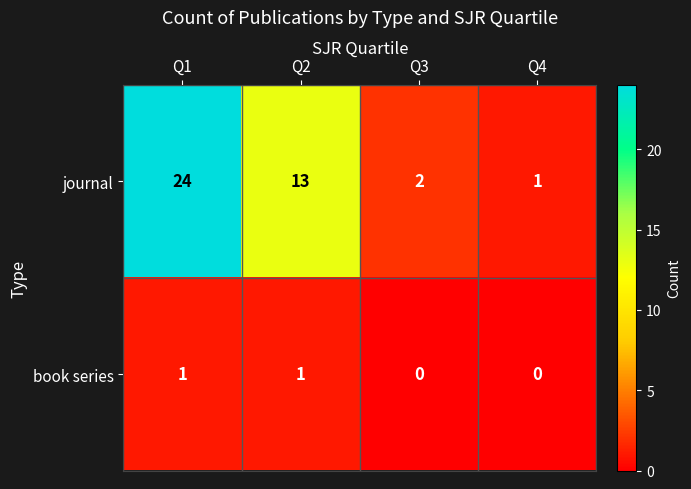

Which category has the highest value across all series?

Q1